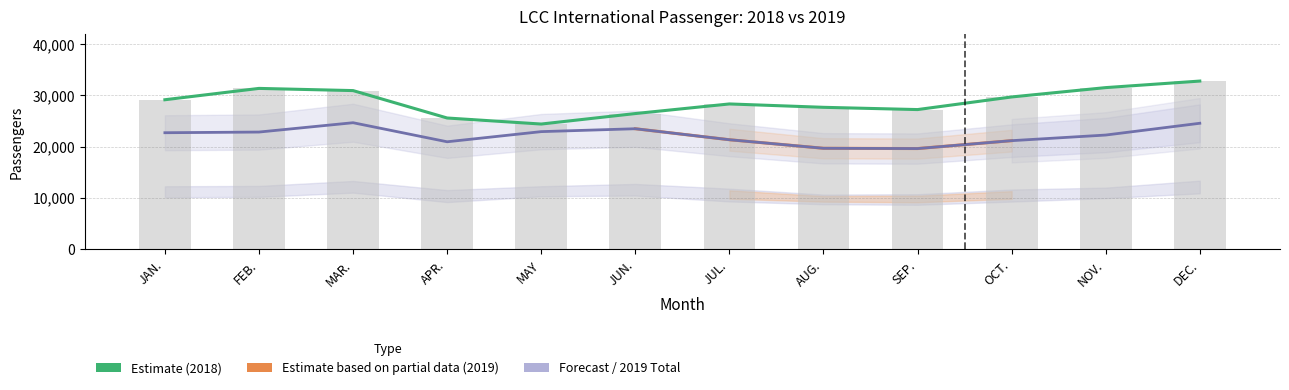

How many values in the Intl Emb 2018 series exceed 29167?

5